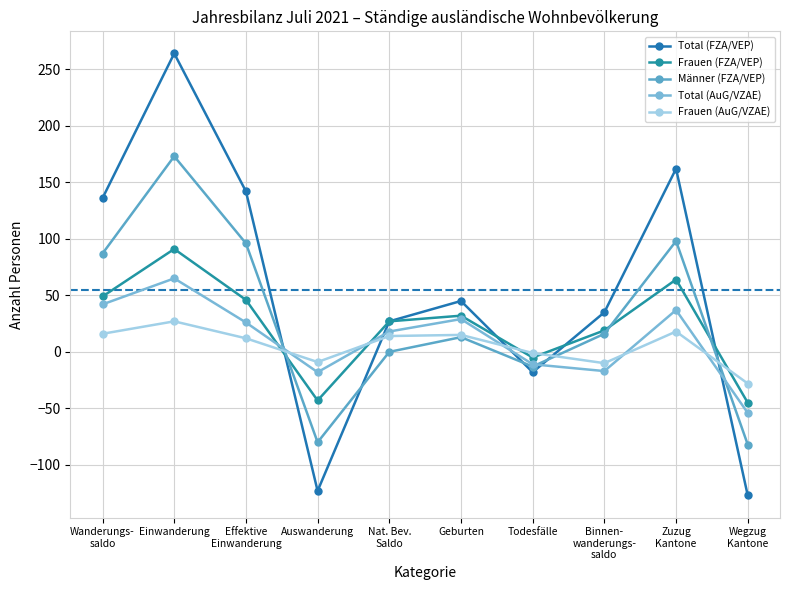

What is the difference between the second highest and minimum values in the Total (AuG/VZAE) series?

96